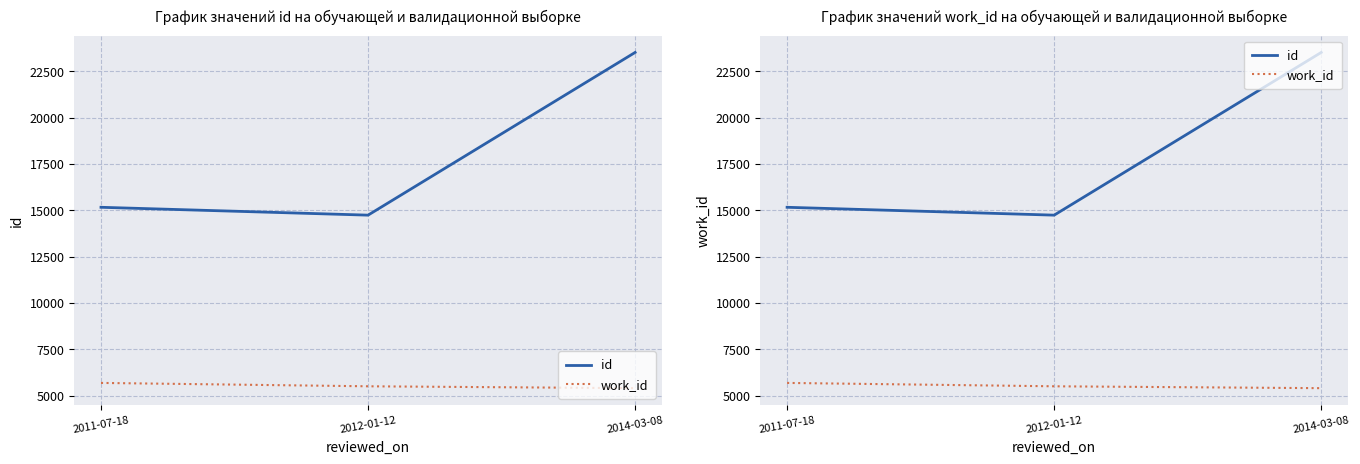

At which category is the sum across all series the highest?

2014-03-08